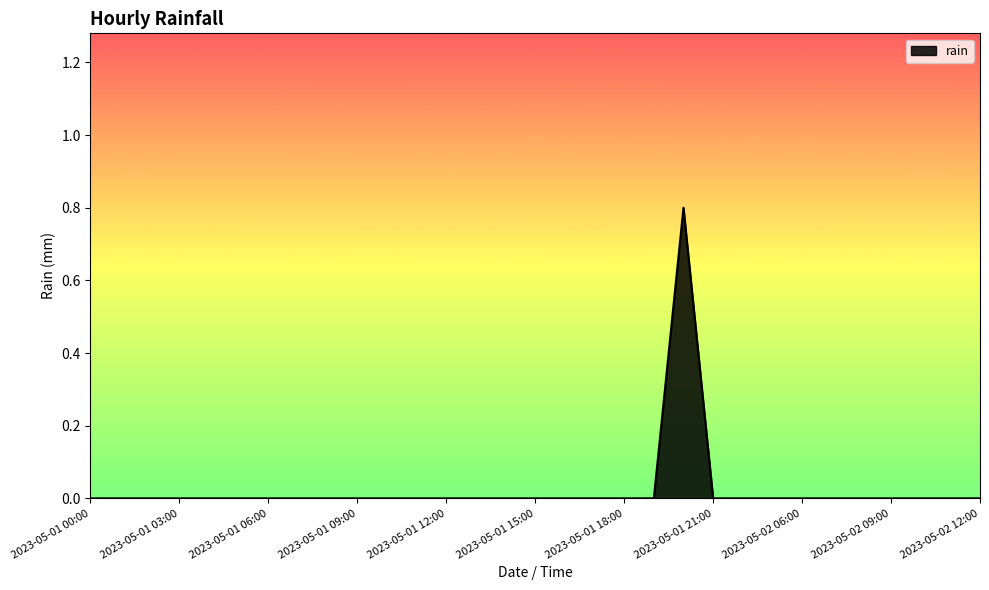

What is the difference between the maximum and minimum values?

0.8